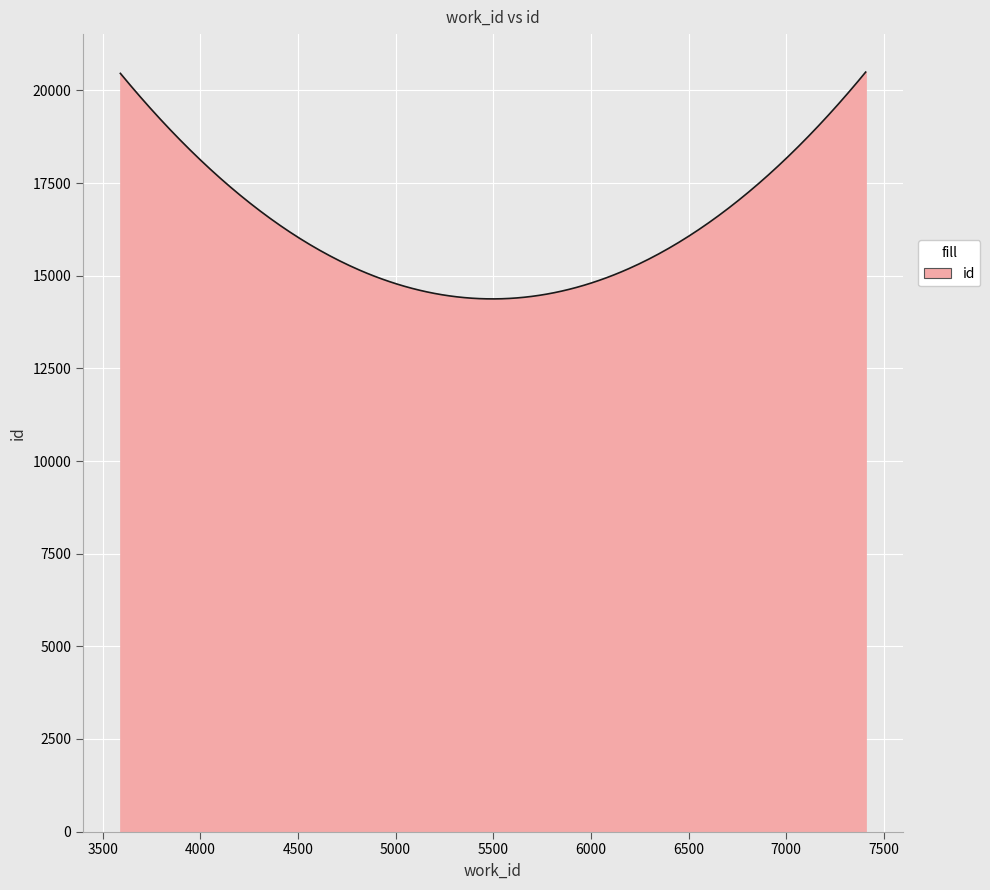

What is the minimum value shown in the chart?

14375.6